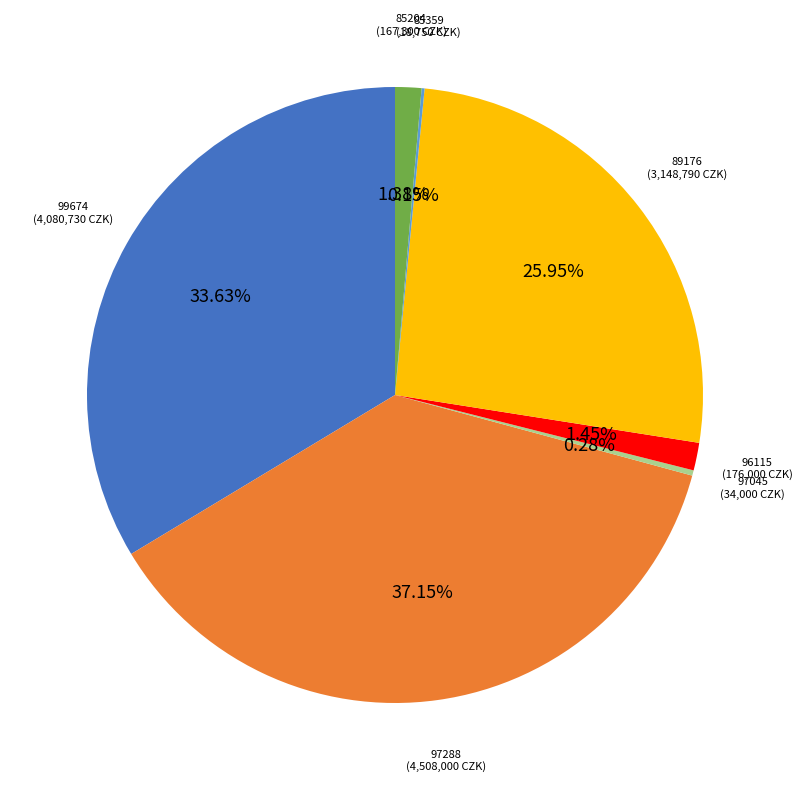

Combined, do 85204 and 97045 account for over 50%?

No